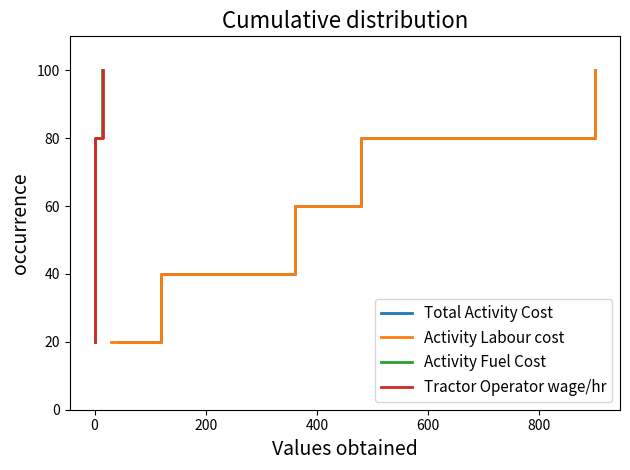

How many lines are shown in the chart?

4